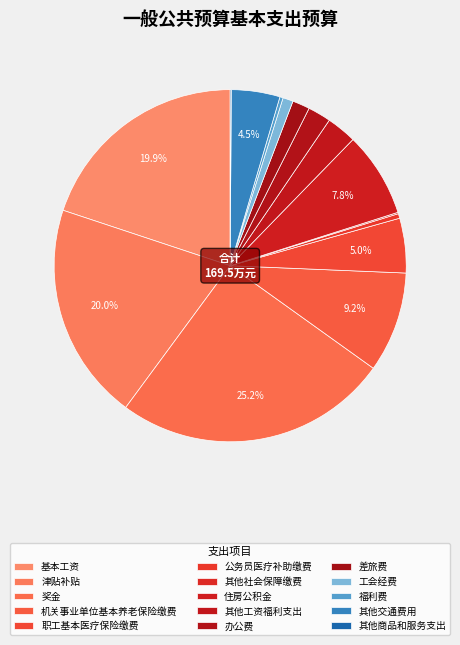

True or false: 办公费 accounts for 2% of the total.

True